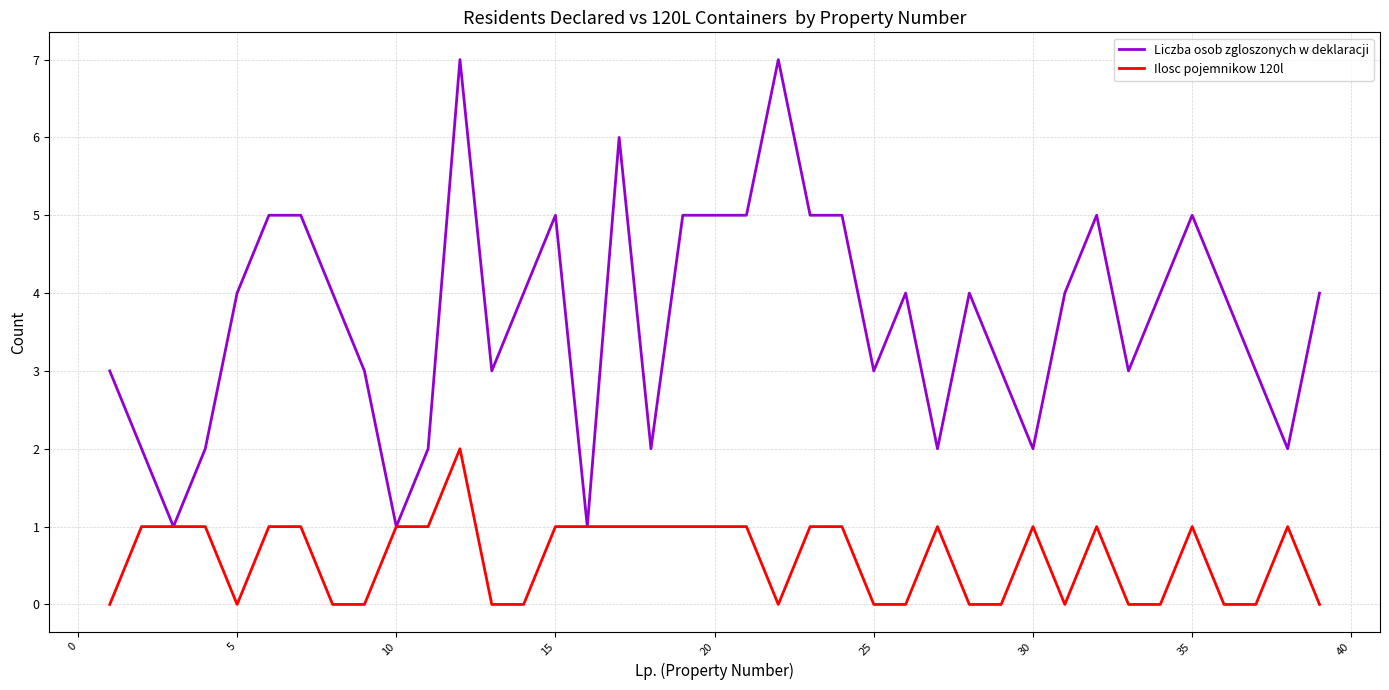

Which series has the largest total across all categories?

Liczba osob zgloszonych w deklaracji